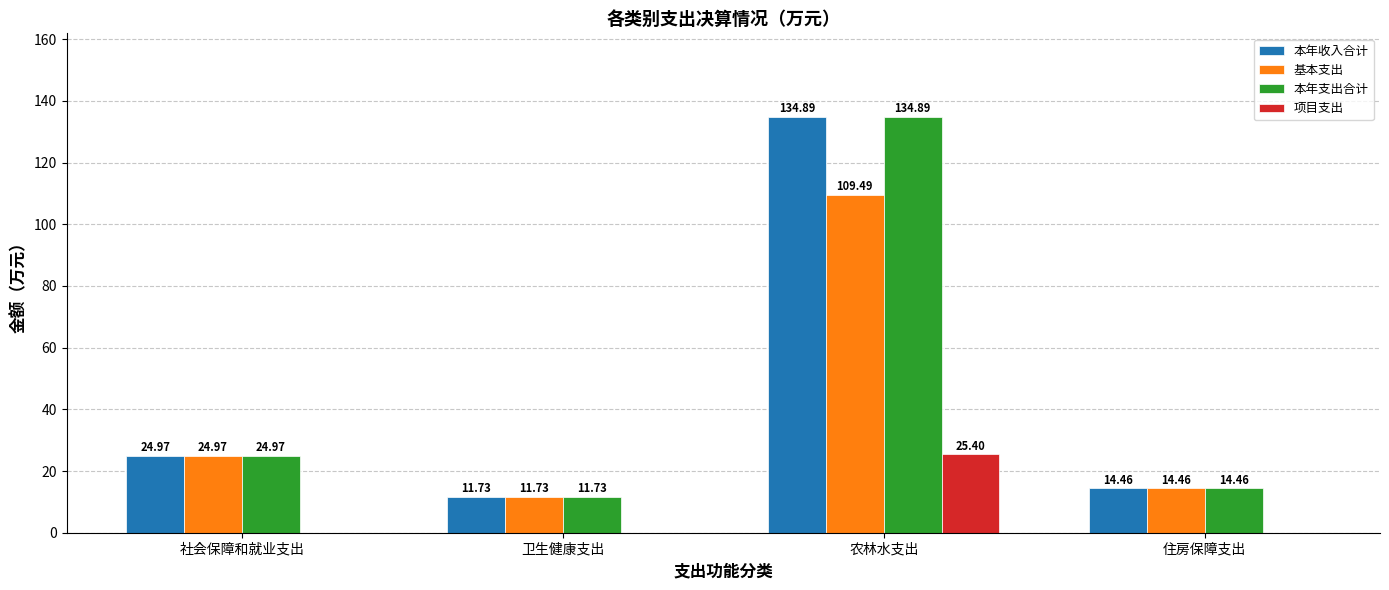

What are all the series names shown in the legend?

本年收入合计, 基本支出, 本年支出合计, 项目支出